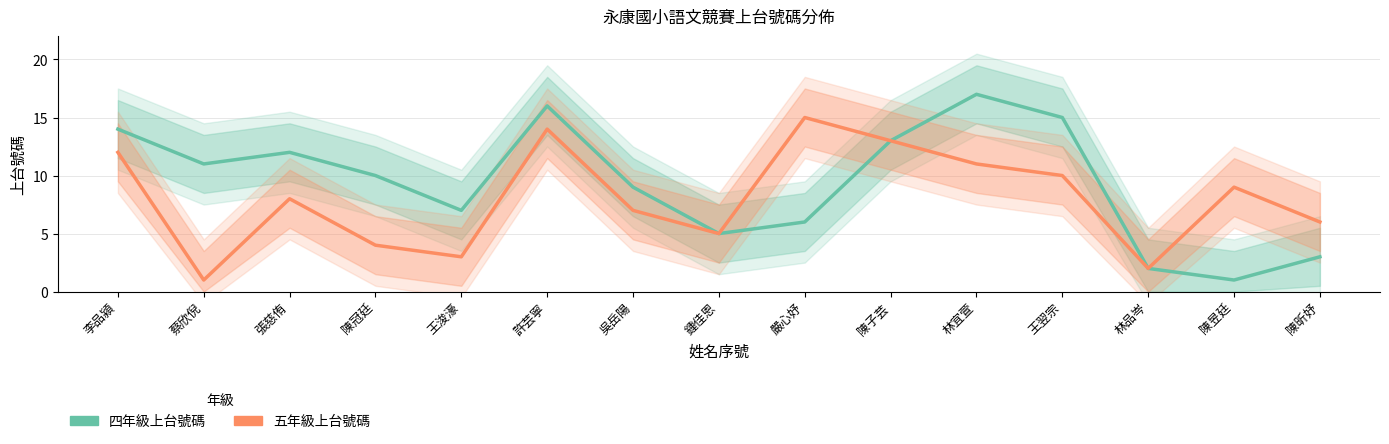

At how many categories does at least one series exceed 2?

14